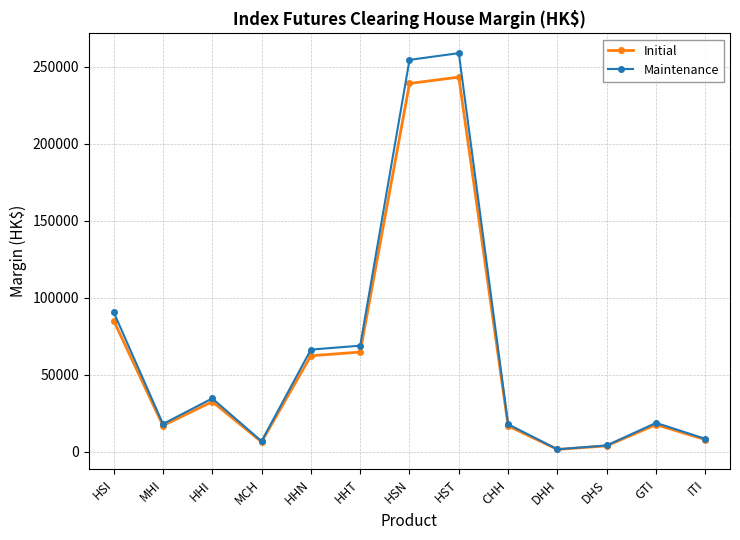

Read the Initial value at HHT.

64830